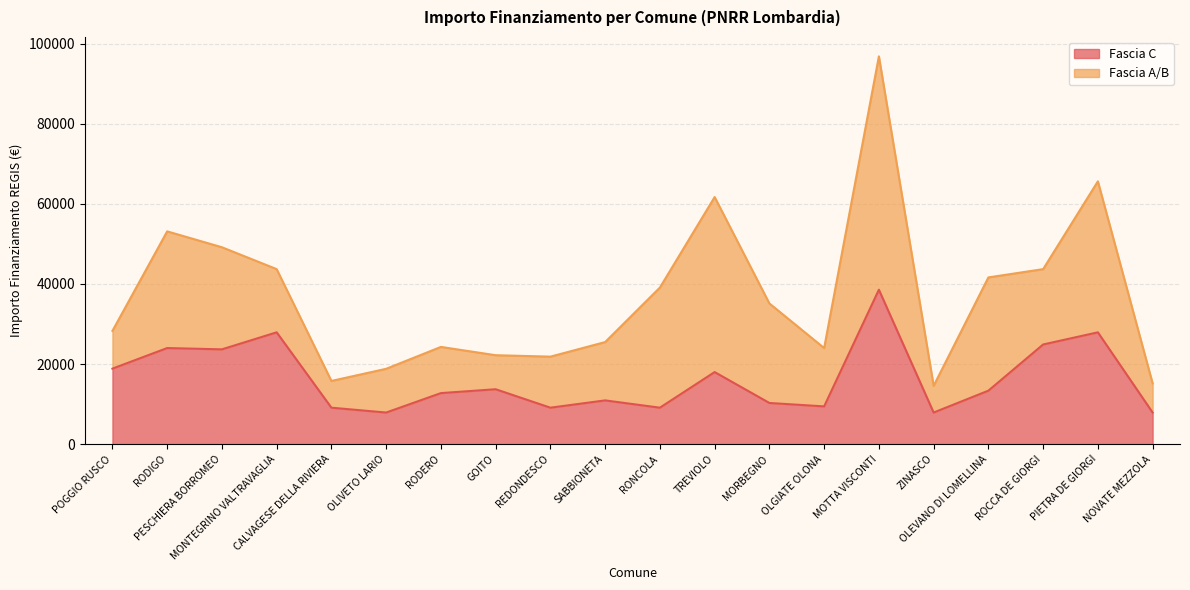

Where is the data nearest to the value 23228?

PESCHIERA BORROMEO